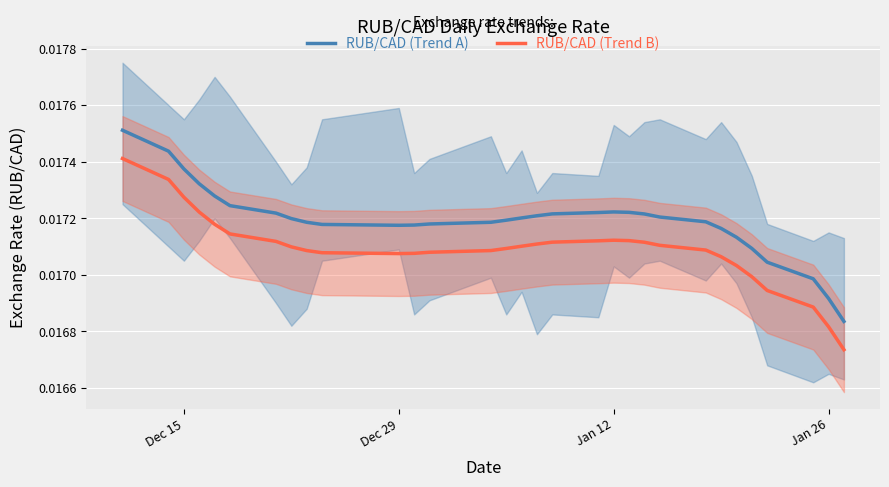

Count the number of data series in this chart.

2